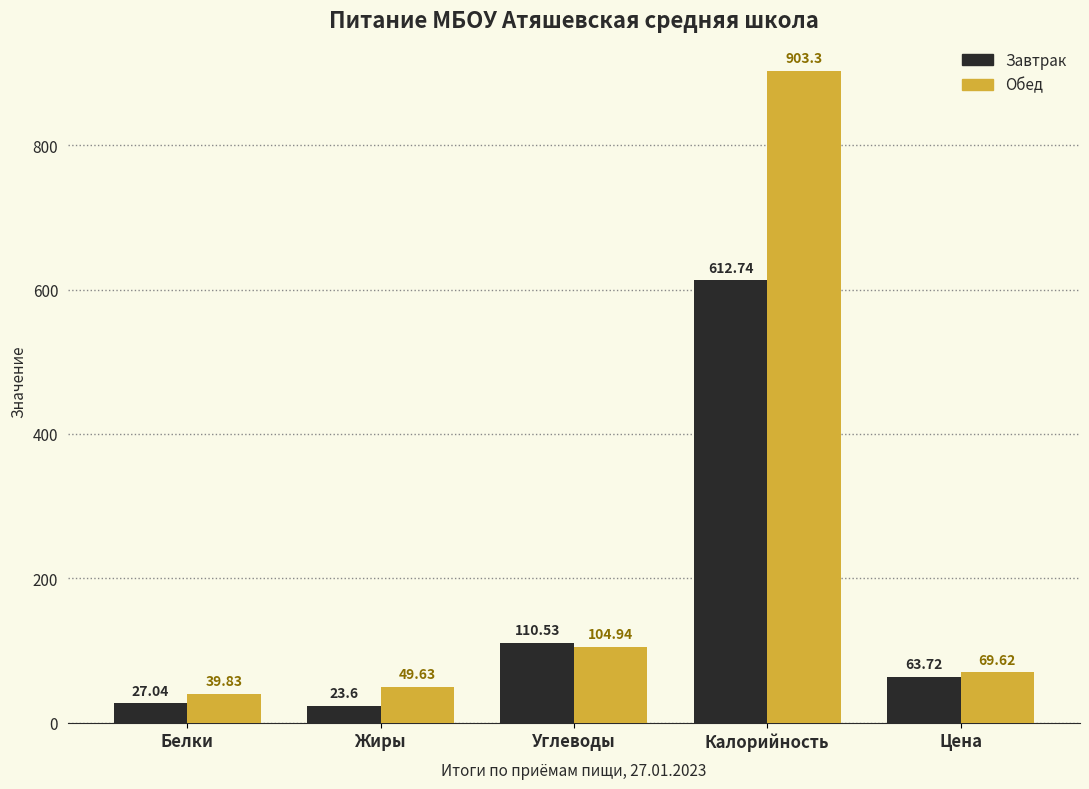

What is the difference between the highest and lowest values at Калорийность?

290.6